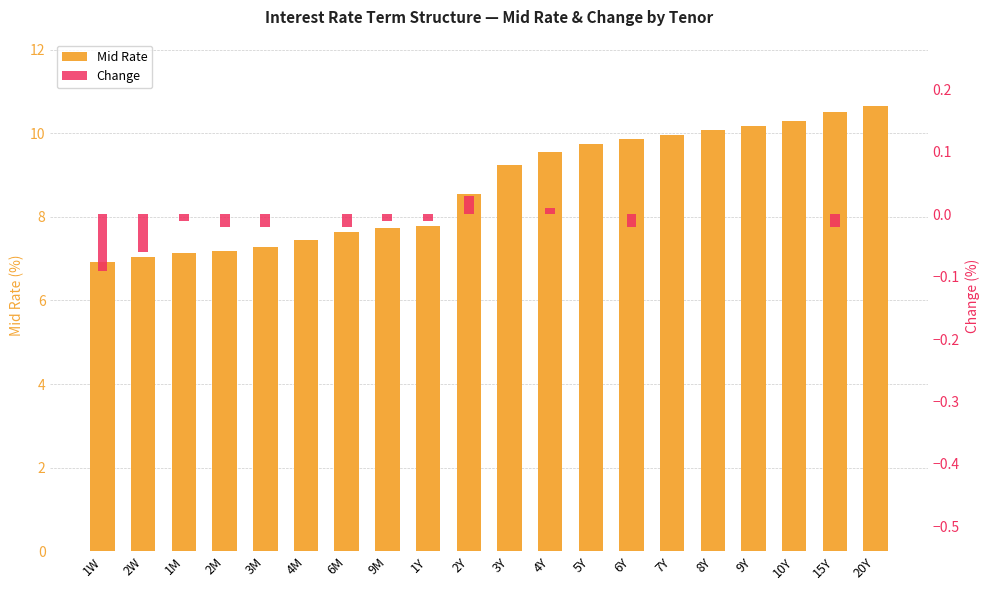

Are the bars grouped side by side (vs. stacked)?

Yes